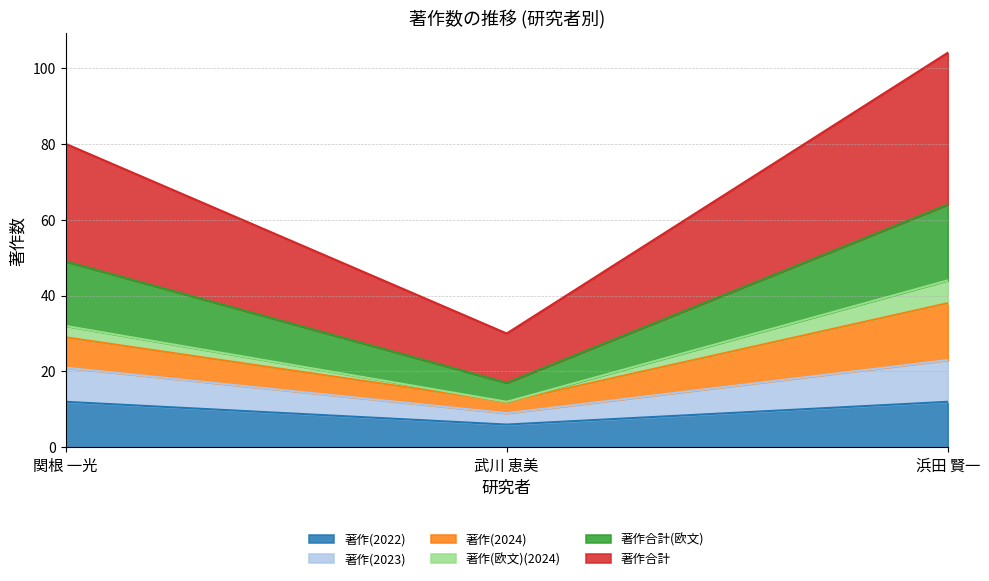

Does the chart have visible grid lines?

Yes